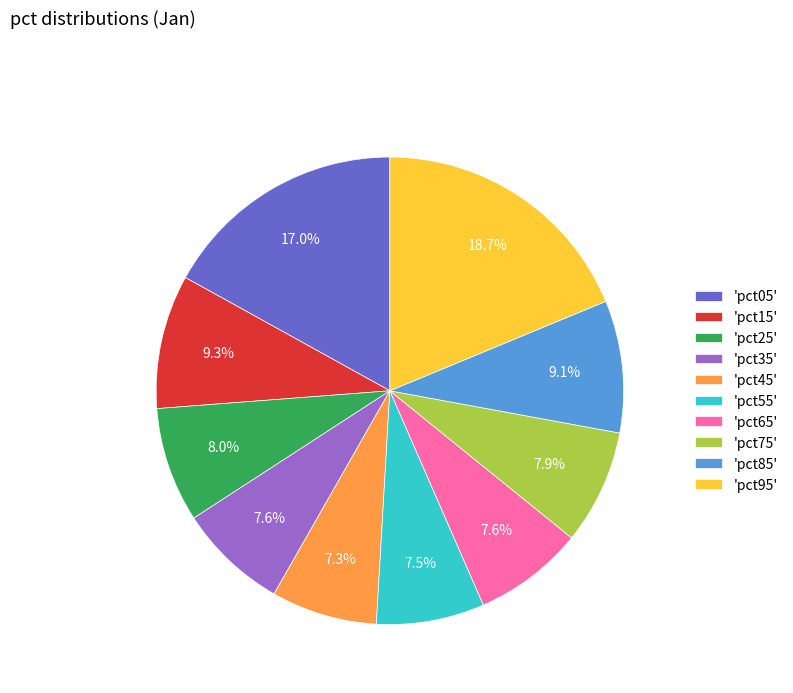

How much of the chart is everything except 'pct25'?

92.0%